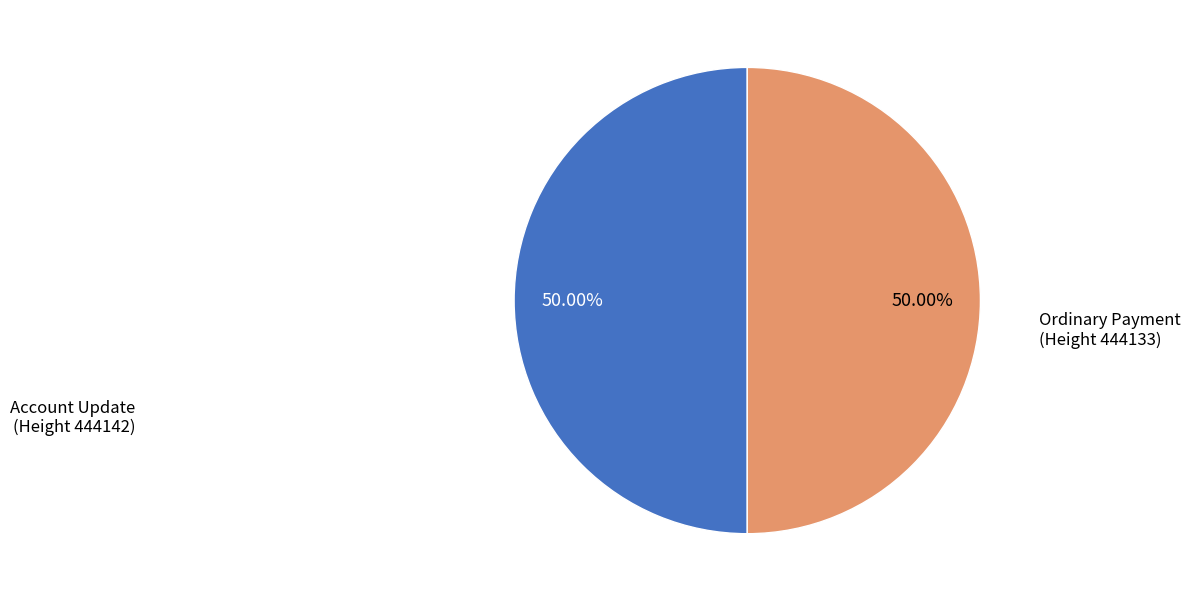

To the nearest percent, what is the average slice percentage?

50%